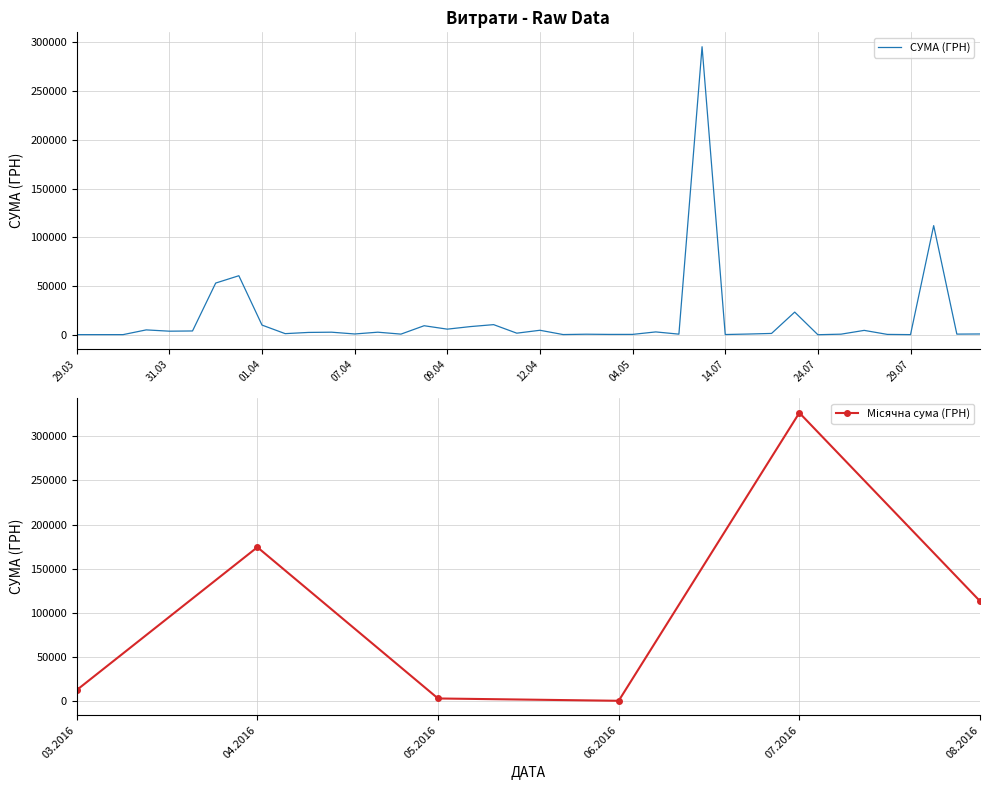

What is the difference between the maximum and minimum values?

295627.4